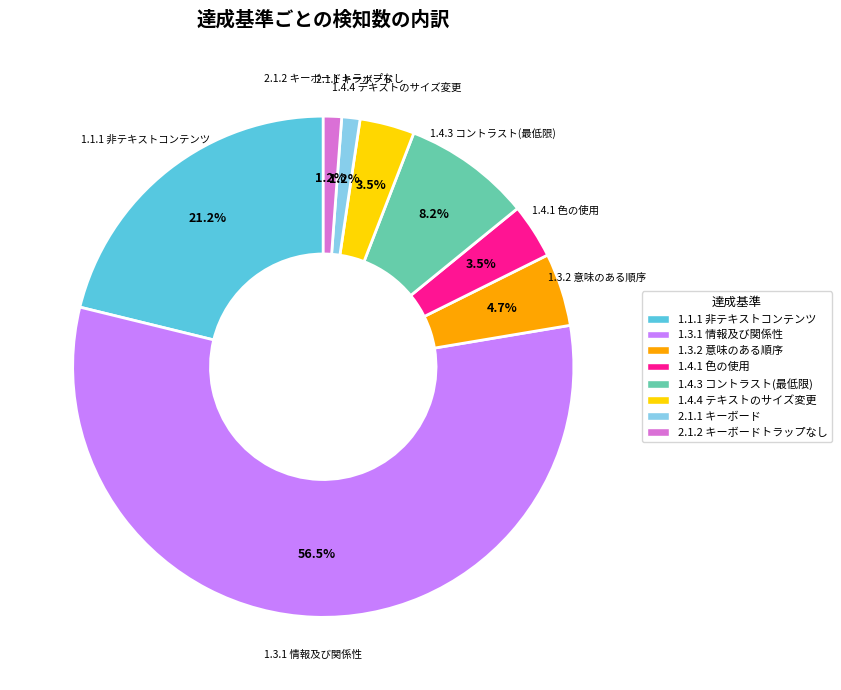

Count the number of slices in the pie.

8